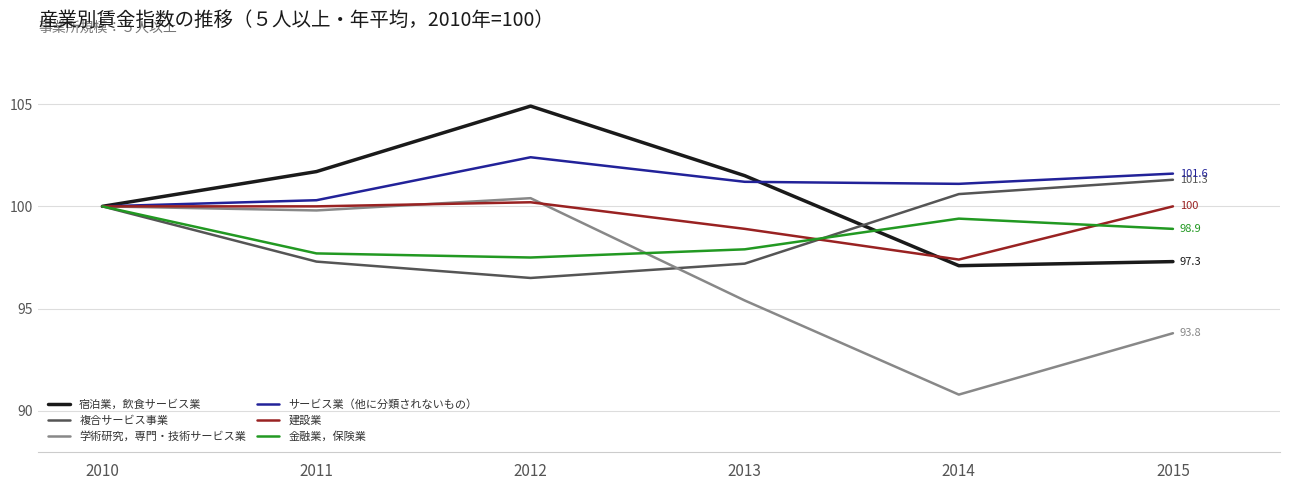

What is the average value of the 学術研究，専門・技術サービス業 series?

96.7